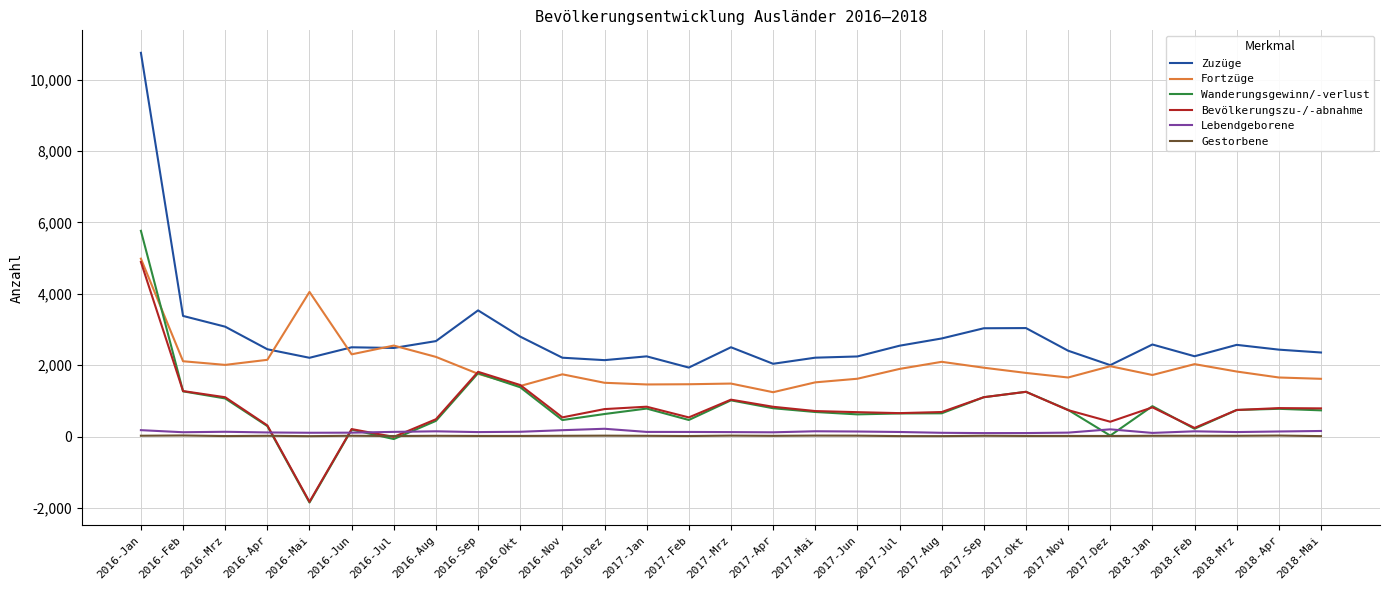

What is the maximum value for Wanderungsgewinn/-verlust?

5765